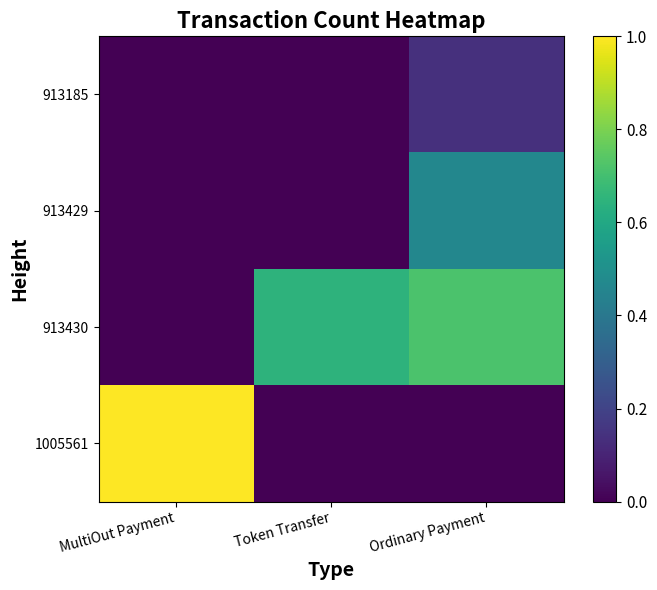

What is the spread (max minus min) of values at Ordinary Payment?

0.7